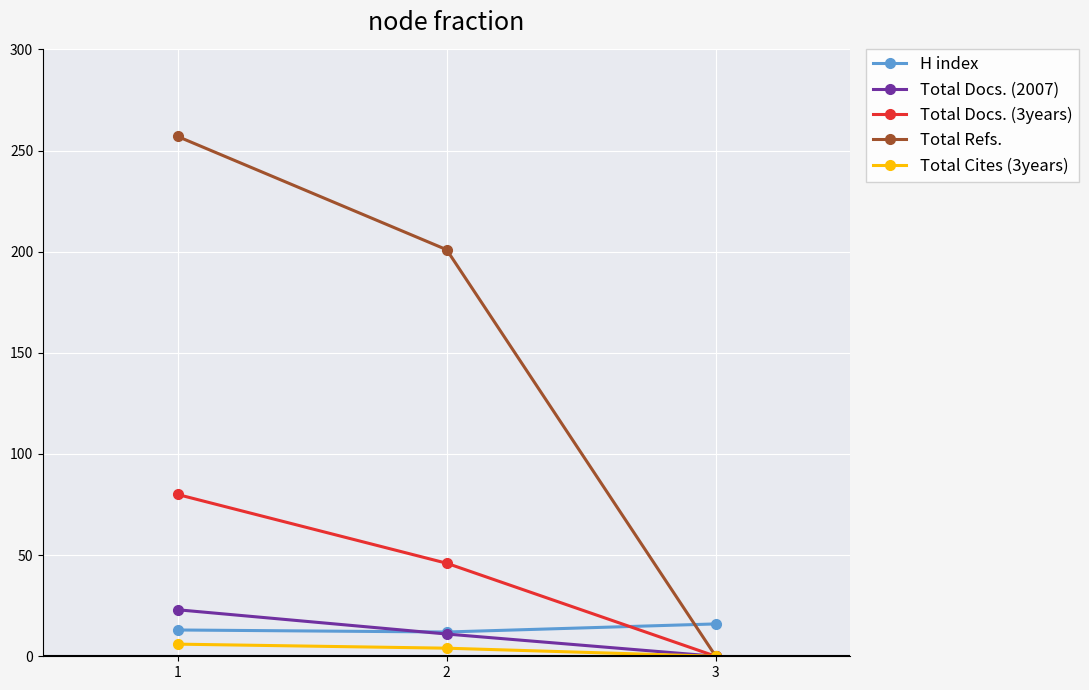

Which series has the largest total across all categories?

Total Refs.